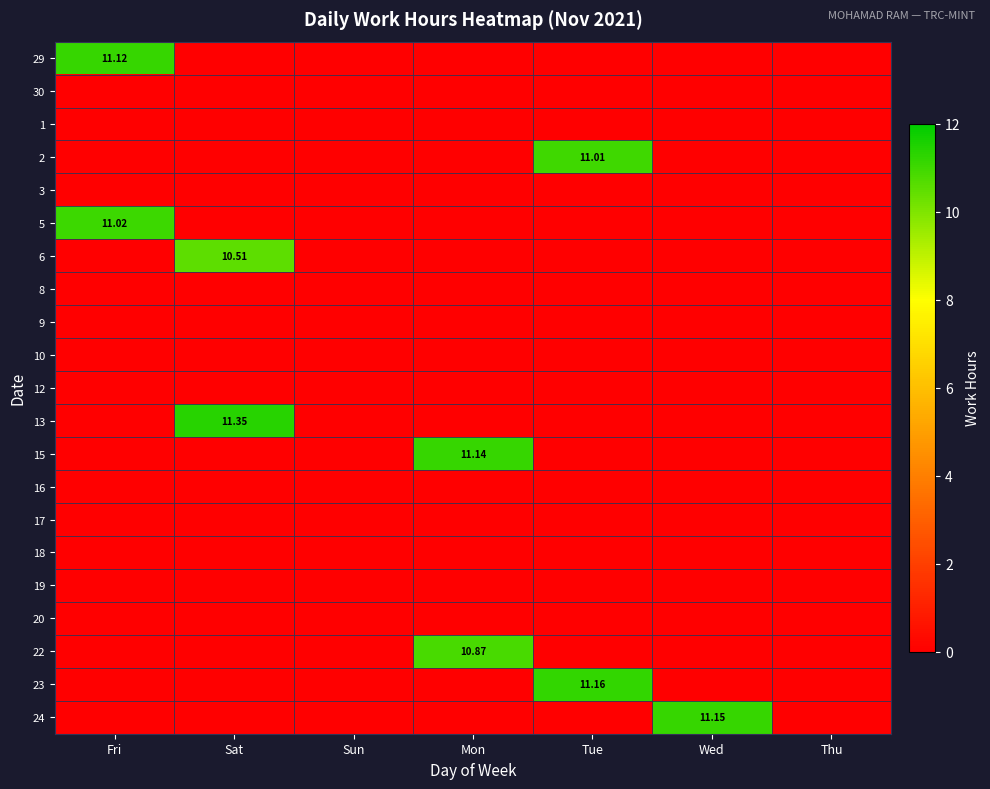

Between Fri and Sat, which series saw the biggest shift?

13